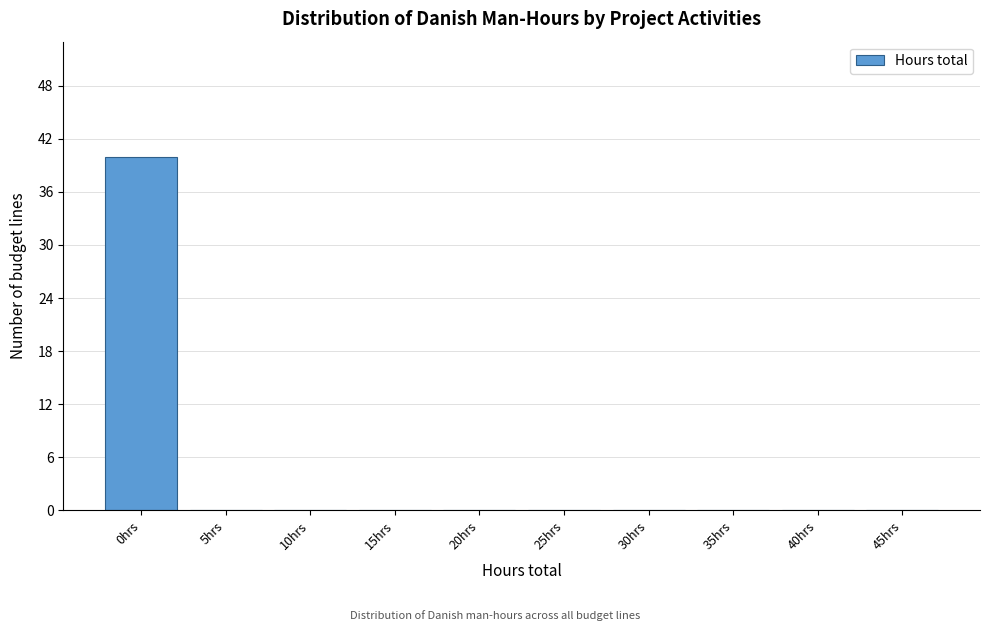

Reading right to left, extract all data points from this chart.

45hrs=0	40hrs=0	35hrs=0	30hrs=0	25hrs=0	20hrs=0	15hrs=0	10hrs=0	5hrs=0	0hrs=40